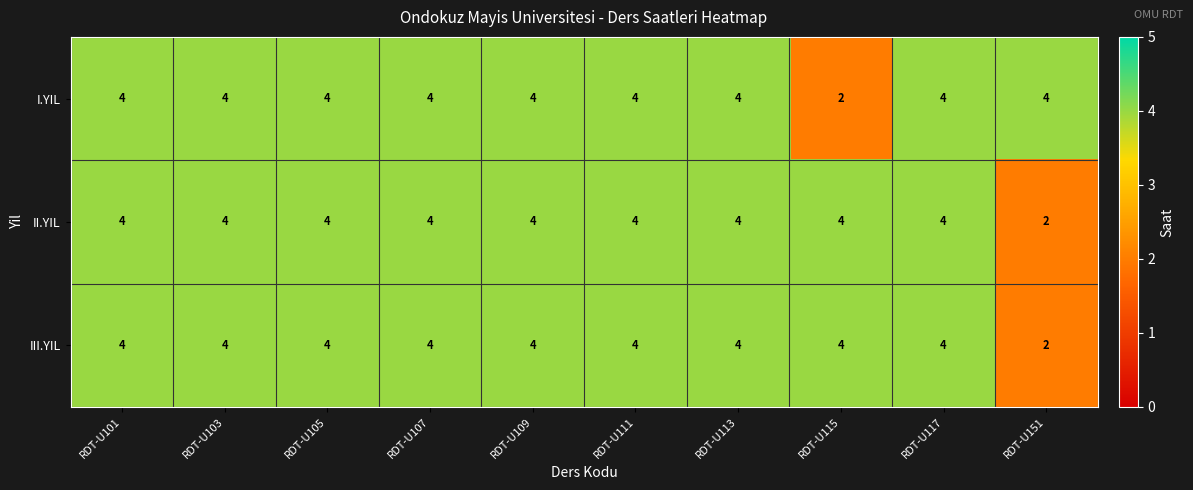

Count the III.YIL values in the range 4 to 5.

9